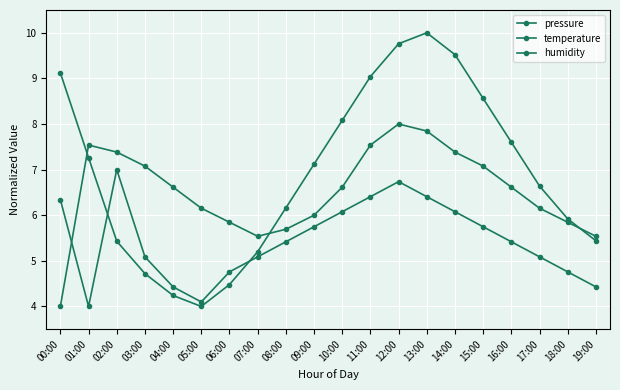

After their last crossing, which series has the higher values: pressure or humidity?

pressure